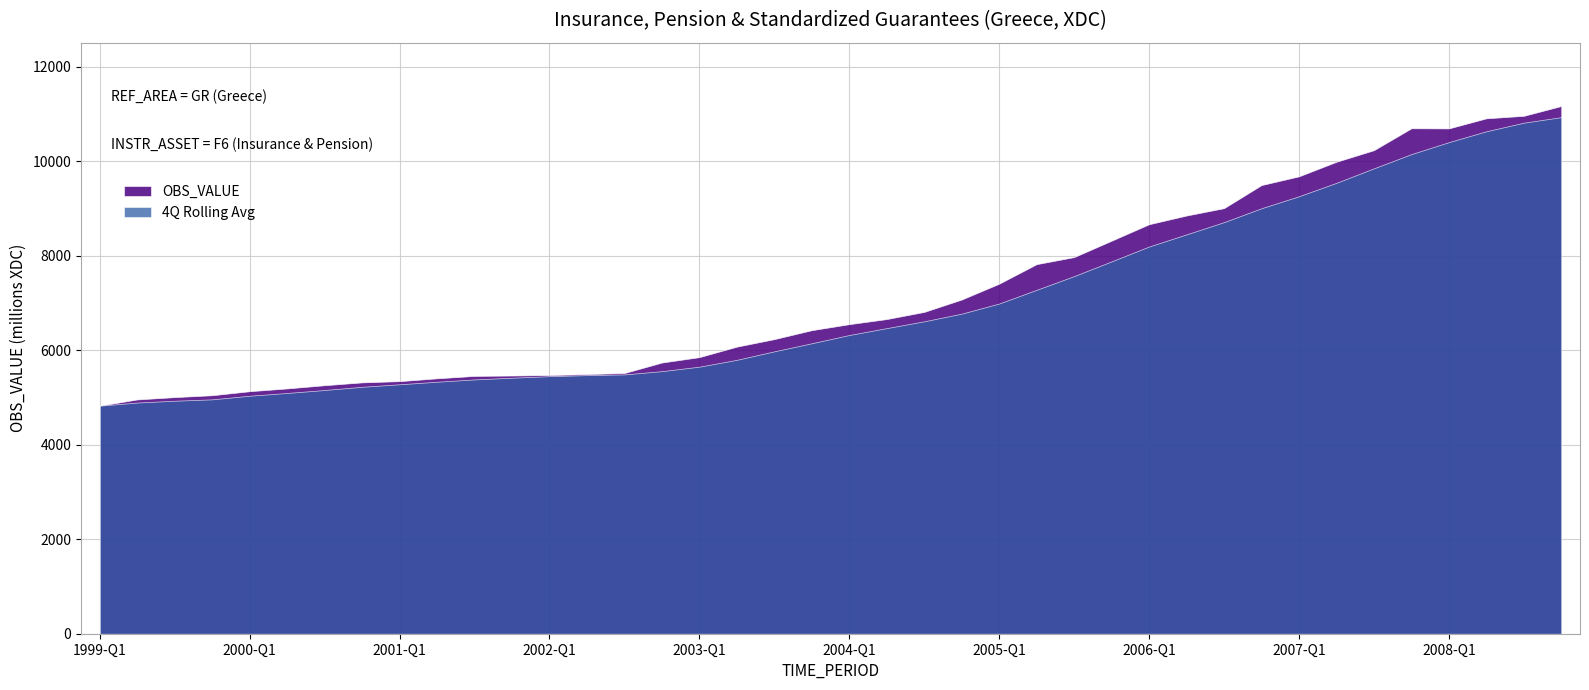

What is the ratio of the value at 2008-Q4 to the value at 1999-Q2?

2.3